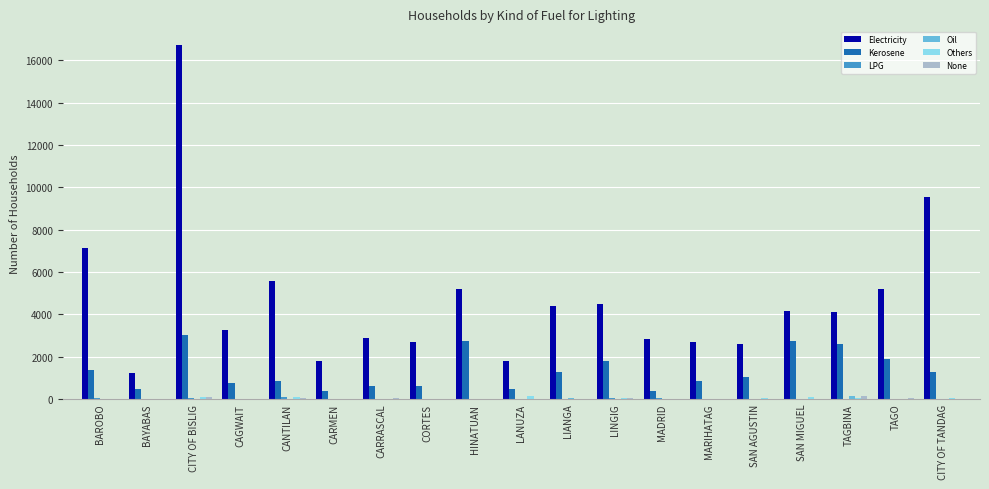

The Electricity series shows 1231 at BAYABAS. True or false?

True